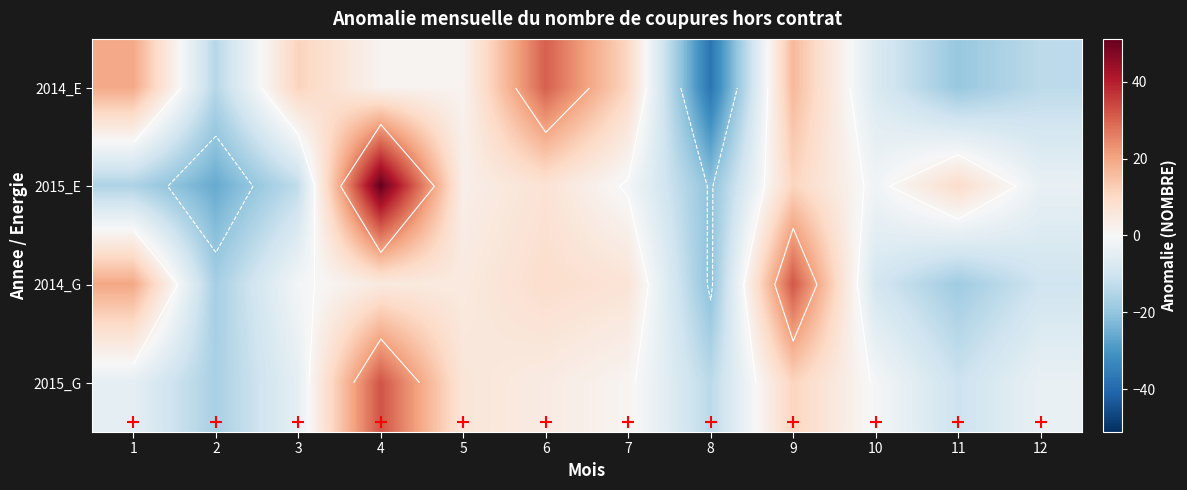

What is the difference between the highest and lowest values at 2?

11.4